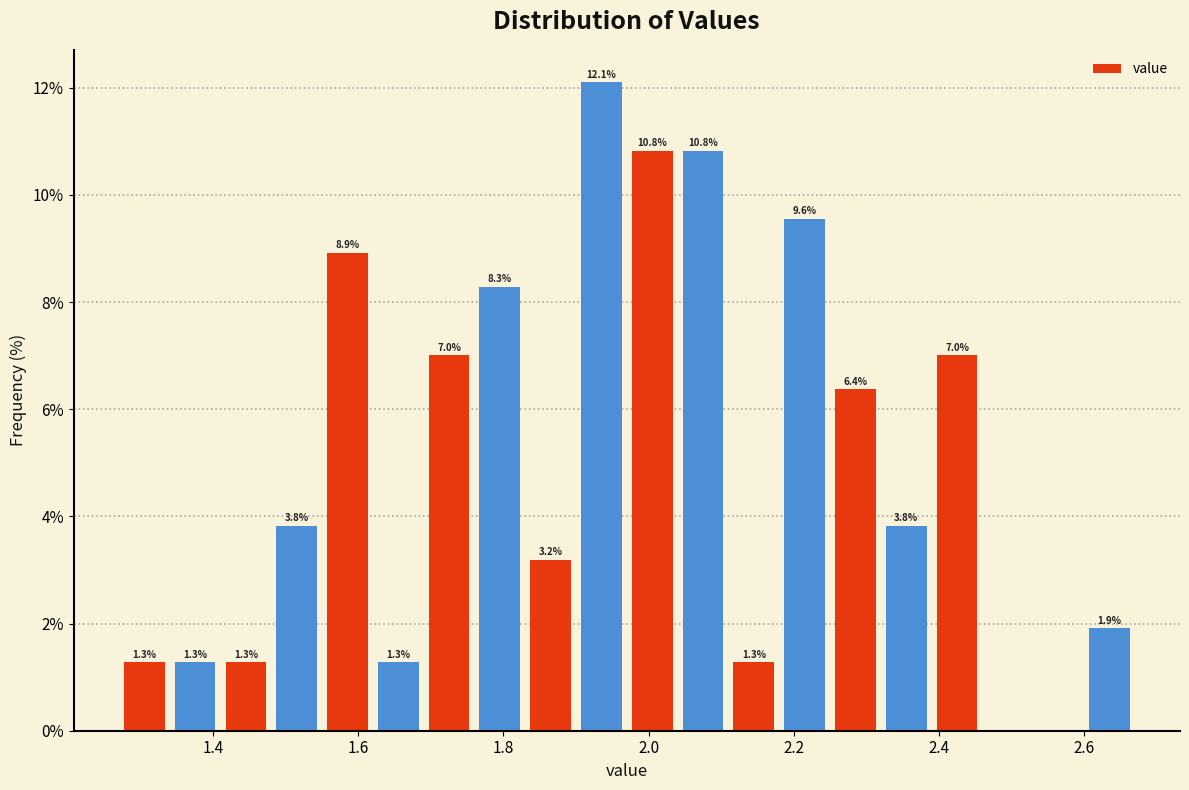

Read against the x-axis, roughly where is the centre of the tallest bar?

1.94